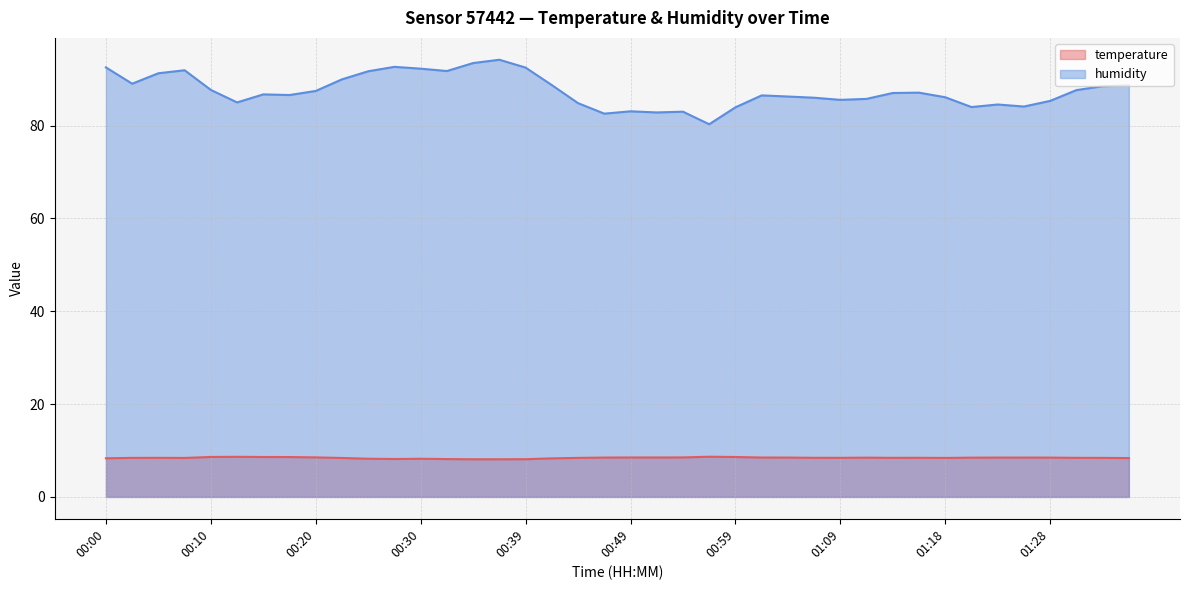

Which series changed the most between 00:52 and 01:06?

humidity